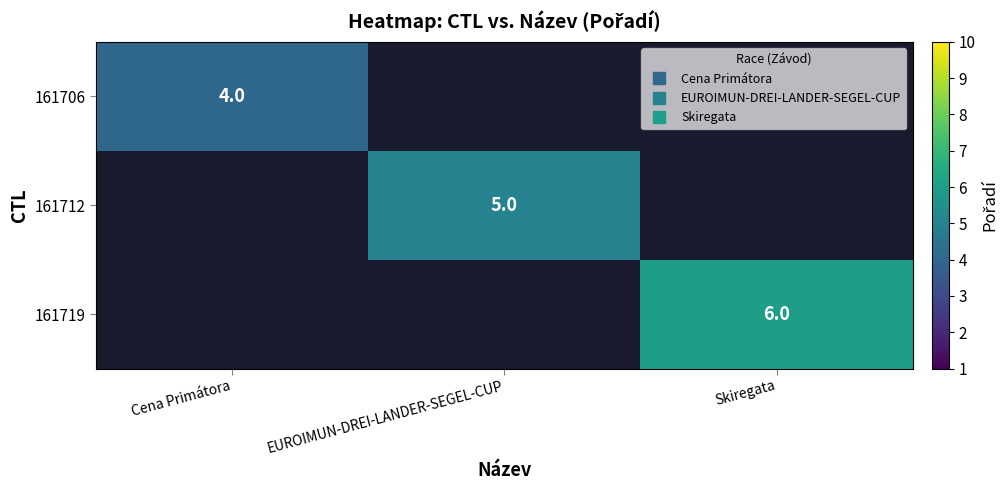

At which category does the chart reach its minimum across all series?

Cena Primátora